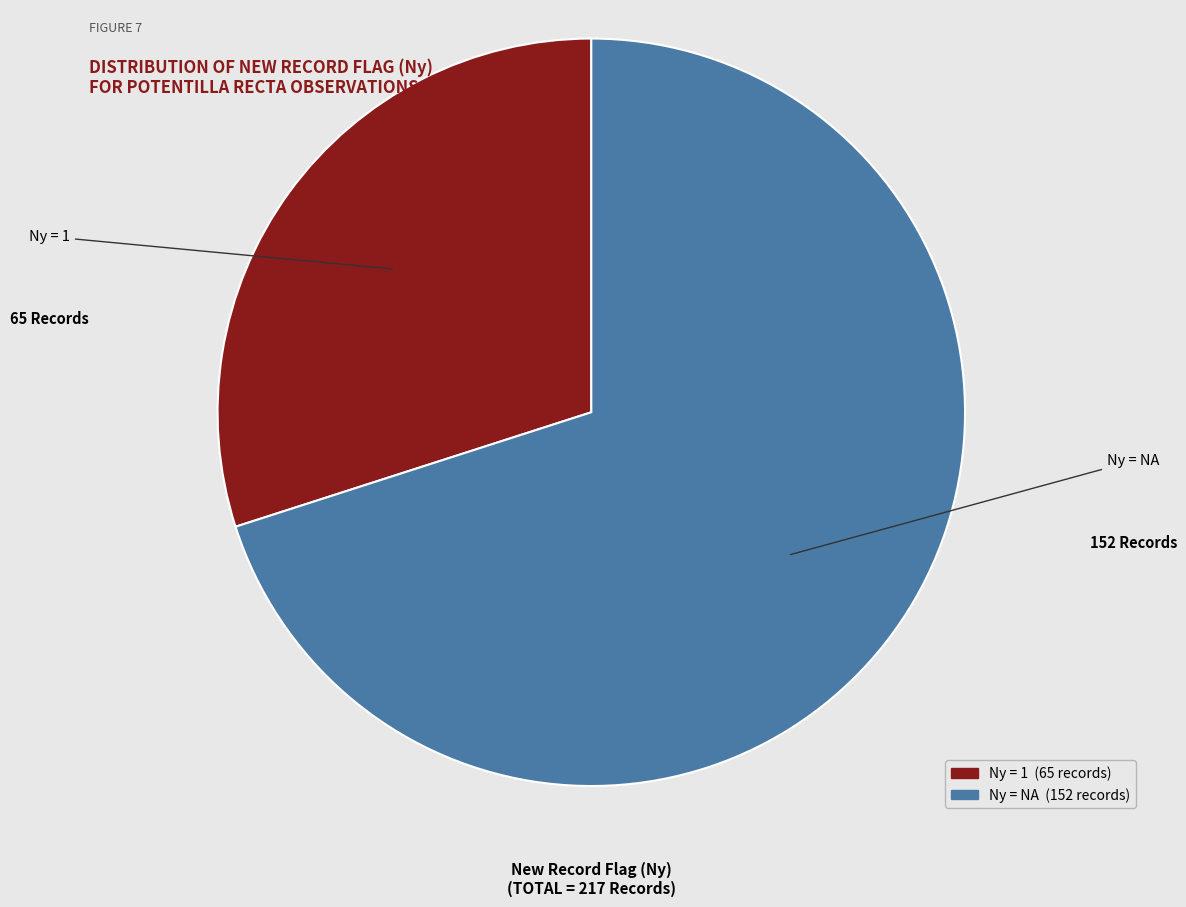

Is there any slice that represents more than half of the pie?

Yes